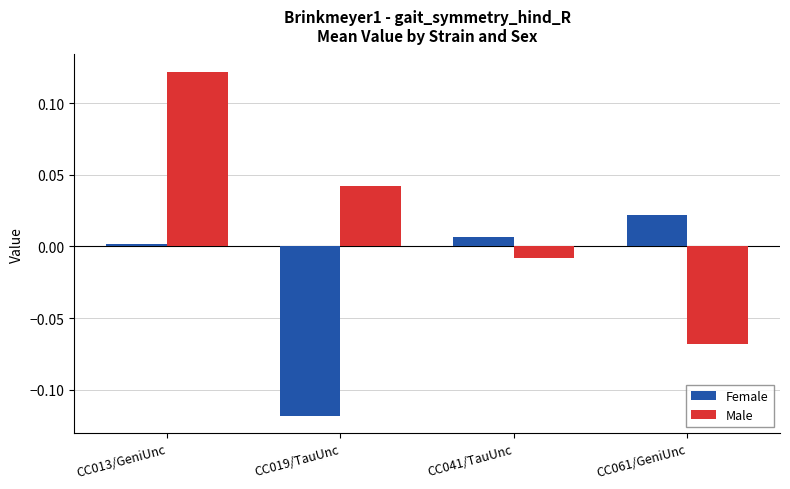

List the labels in order of Male value, smallest first.

CC061/GeniUnc, CC041/TauUnc, CC019/TauUnc, CC013/GeniUnc